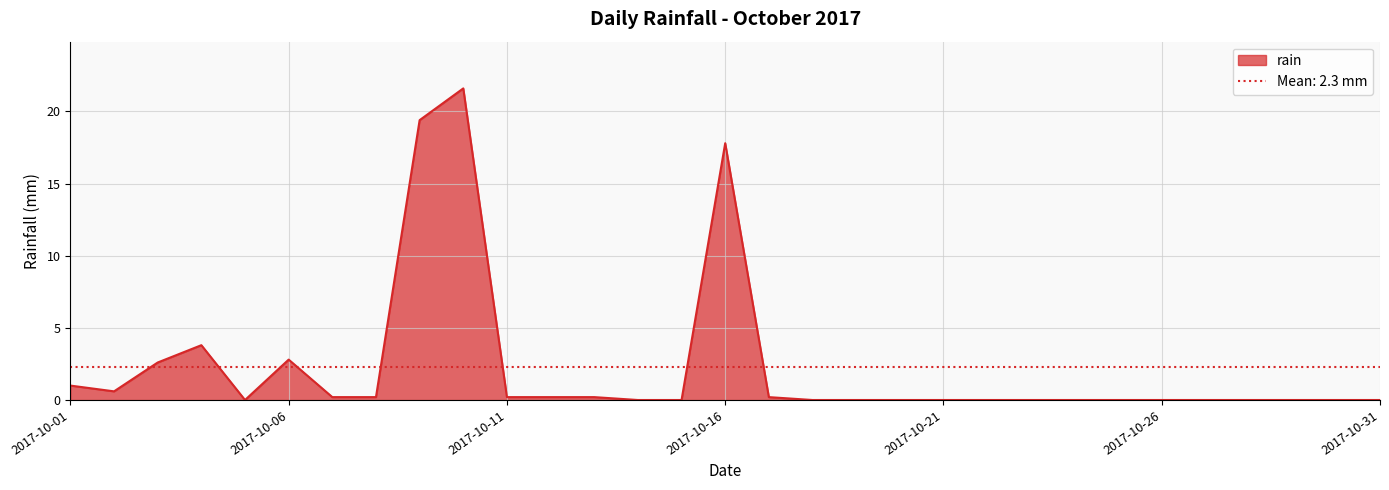

What is the difference between the maximum and minimum values?

21.6